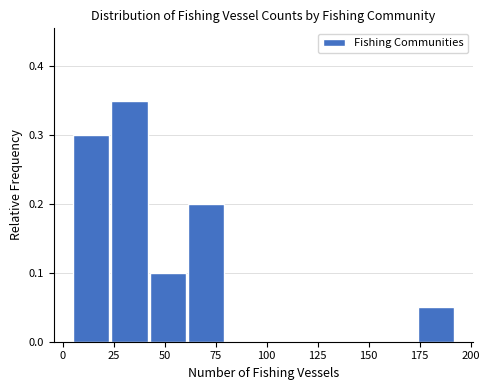

Around what value on the x-axis is the tallest bar? Give the approximate position of its centre, as read against the axis.

35